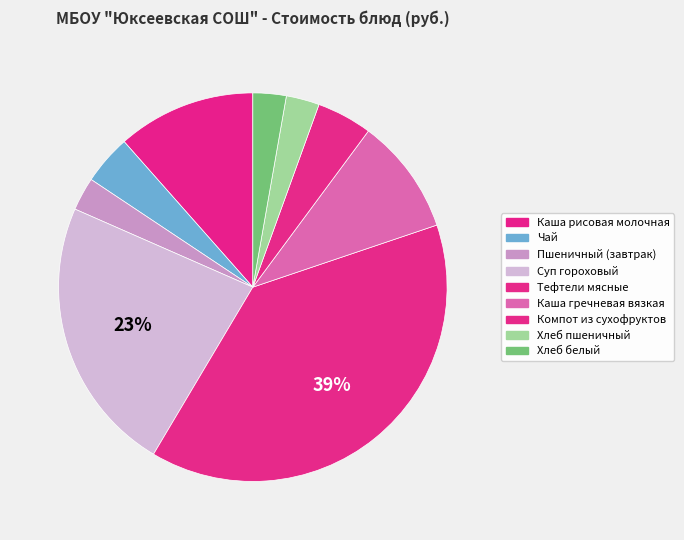

How many segments does this pie chart have?

9